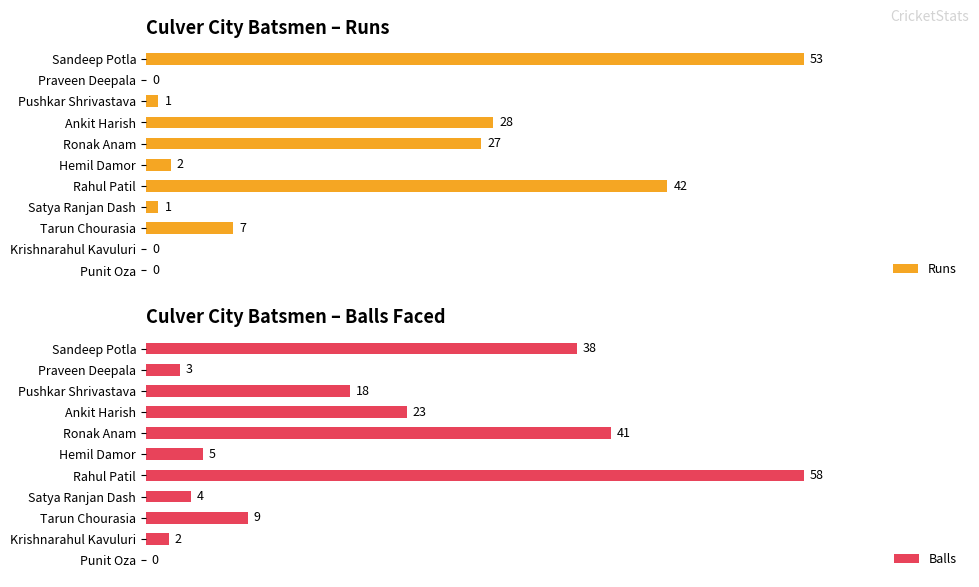

At which label is Runs closest to 26?

Ronak Anam